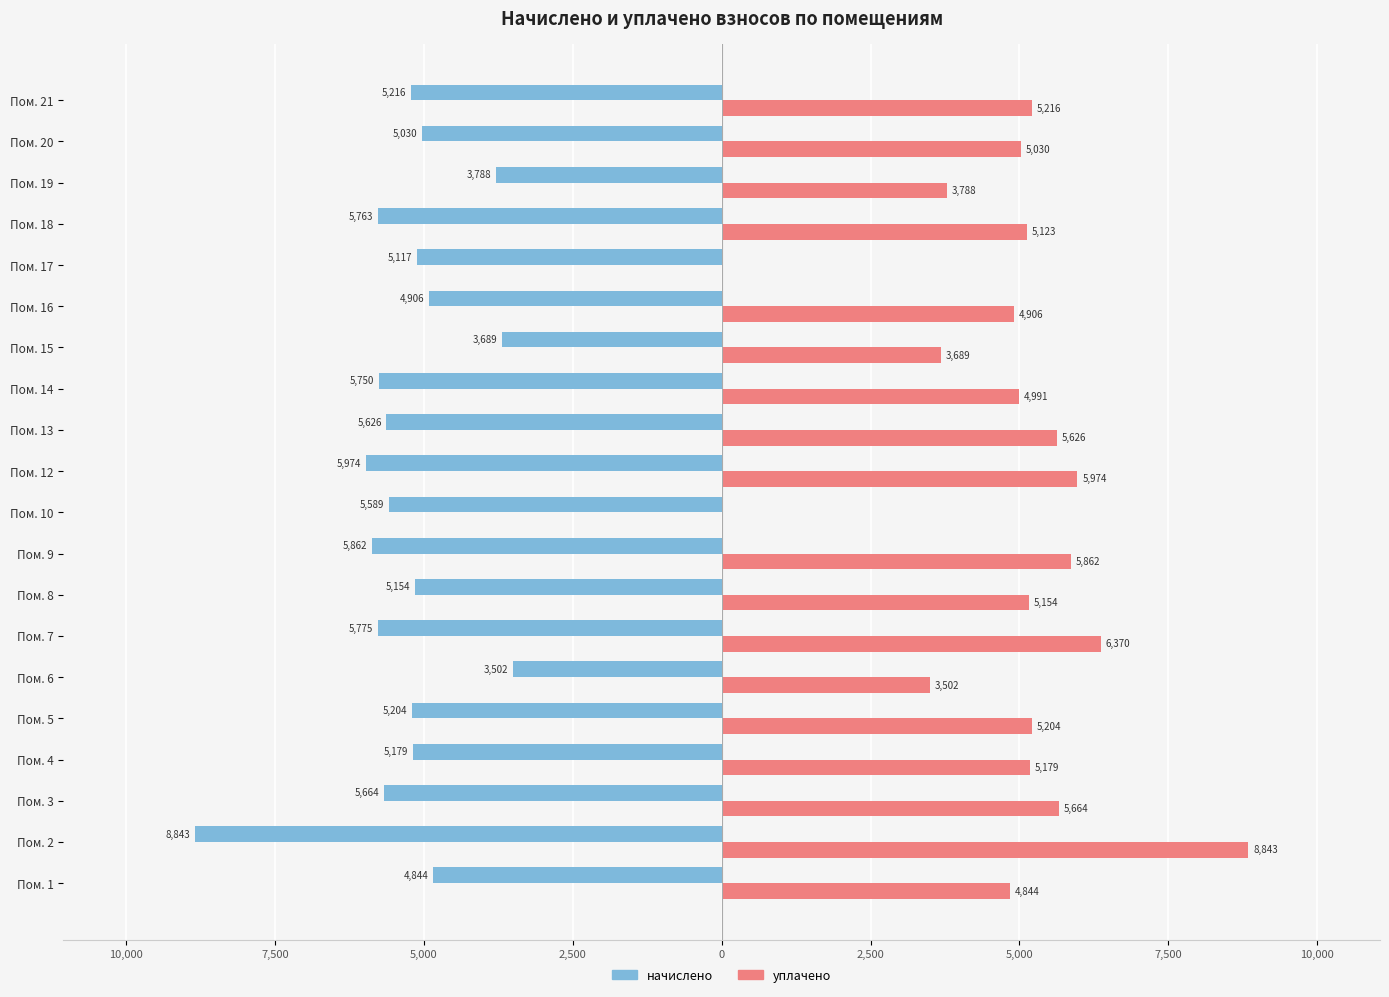

What are all the series names shown in the legend?

начислено, уплачено